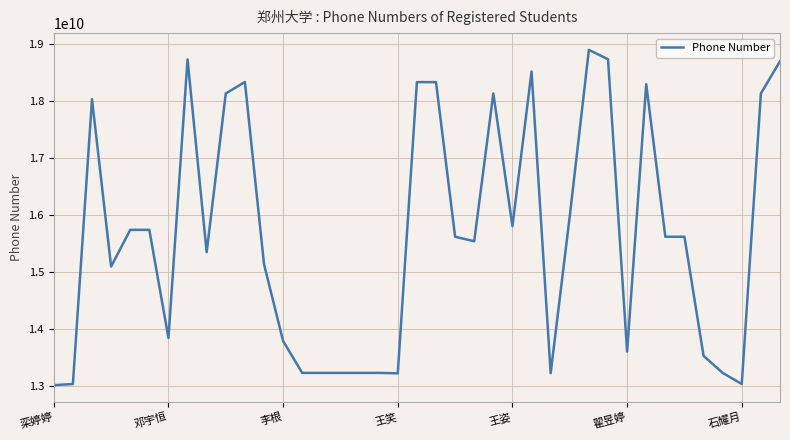

What is the greatest value displayed?

18903717200